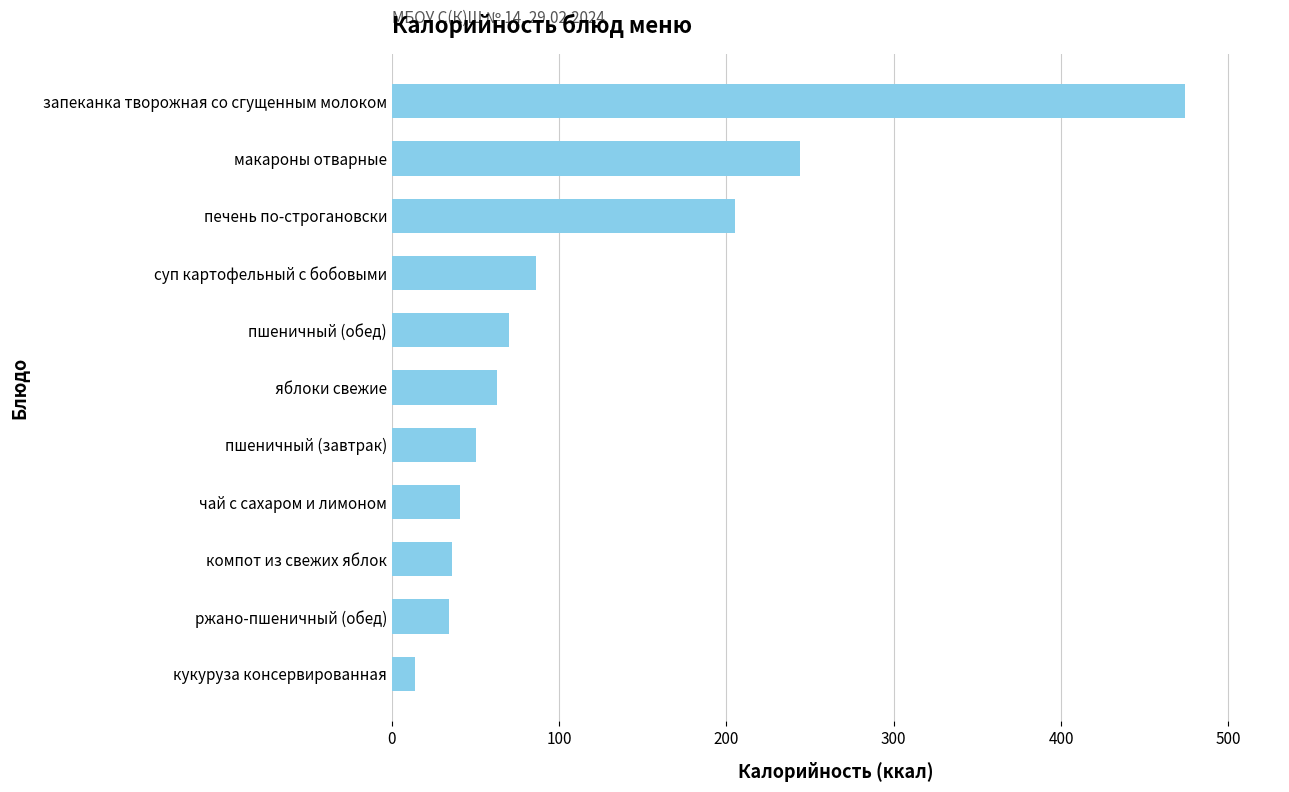

What is the difference between the maximum and minimum values?

460